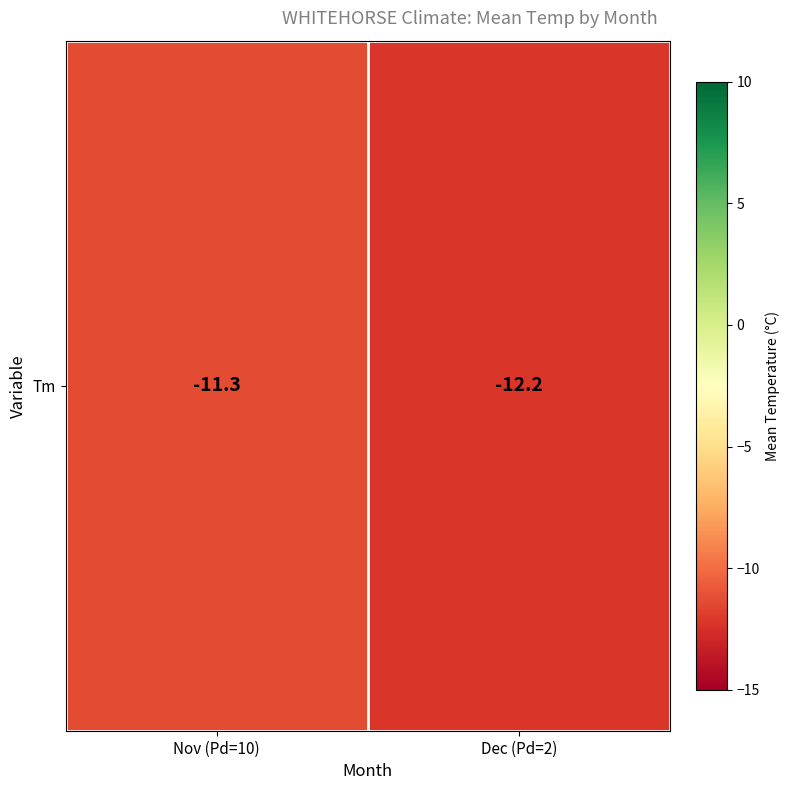

Where is the data nearest to the value -11?

Nov (Pd=10)